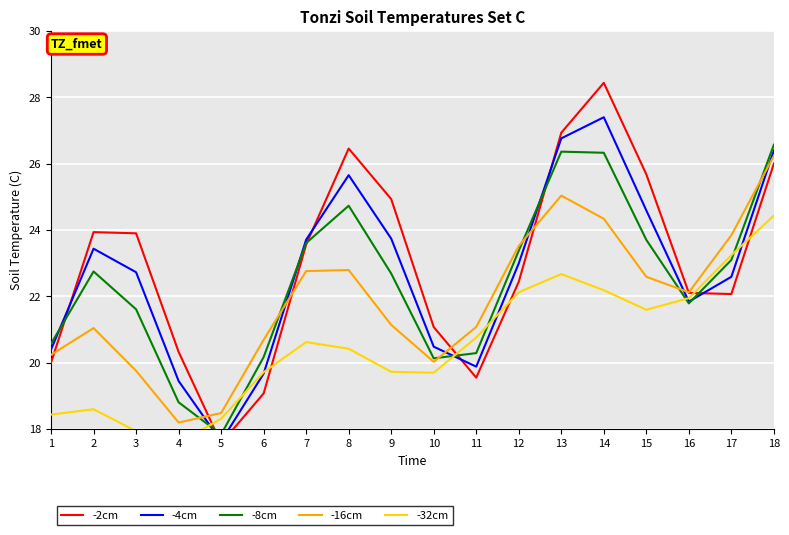

How many categories are shown in the chart?

18